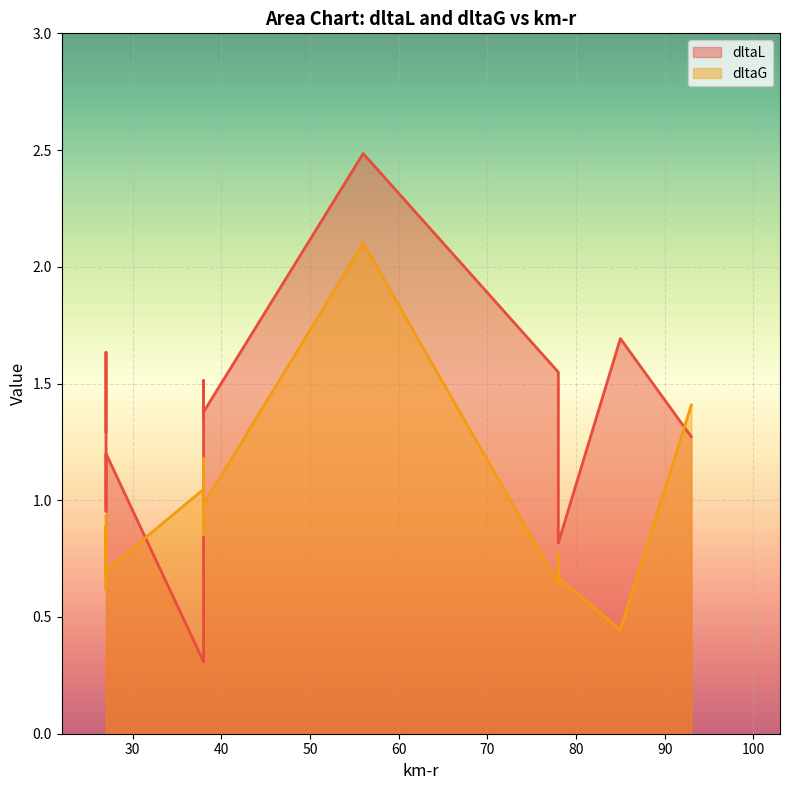

Reading left to right, transcribe all the data shown in this chart.

dltaL: 1.7	0.3	1.4	1.4	1.5	2.5	1.3	1.4	1.4	1.2	1.0	1.0	1.3	1.6	1.2	1.3	1.3	1.5	0.8
dltaG: 0.4	1.0	1.0	1.2	0.9	2.1	1.4	0.9	1.0	0.7	0.7	0.8	0.9	0.9	0.7	0.6	0.8	0.6	0.7